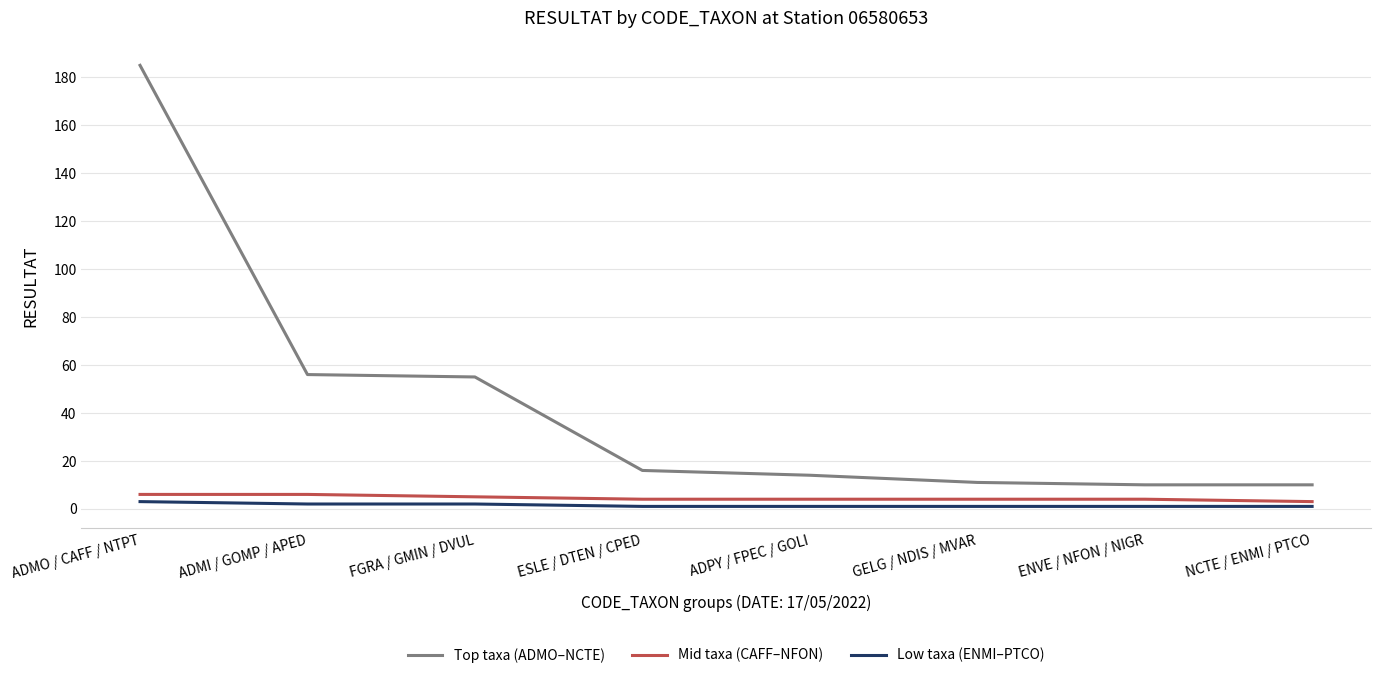

Rank the series at ADPY / FPEC / GOLI from highest to lowest value.

Top taxa (ADMO–NCTE), Mid taxa (CAFF–NFON), Low taxa (ENMI–PTCO)